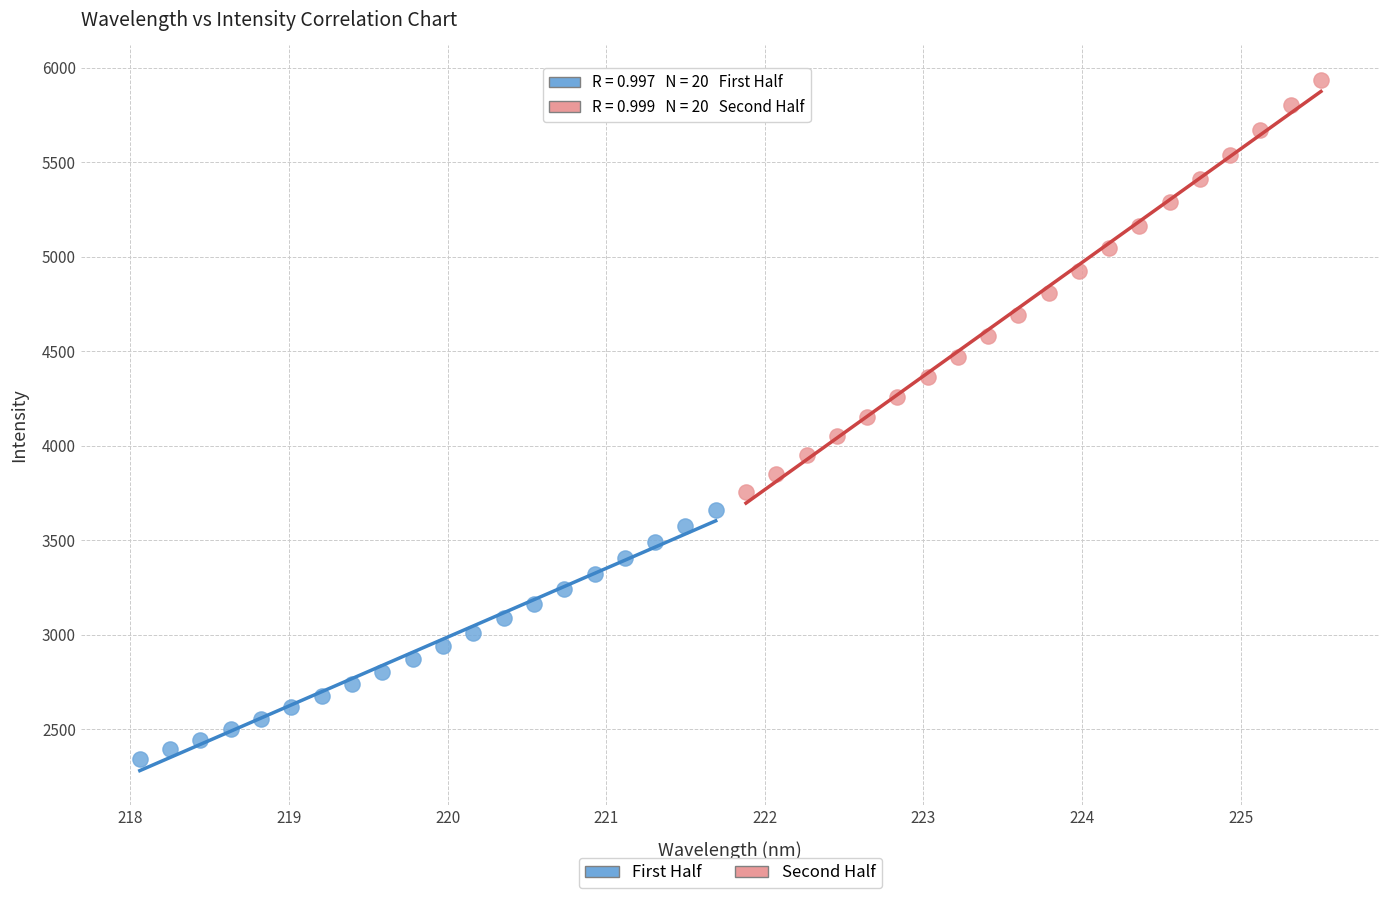

What are all the series names shown in the legend?

First Half, Second Half